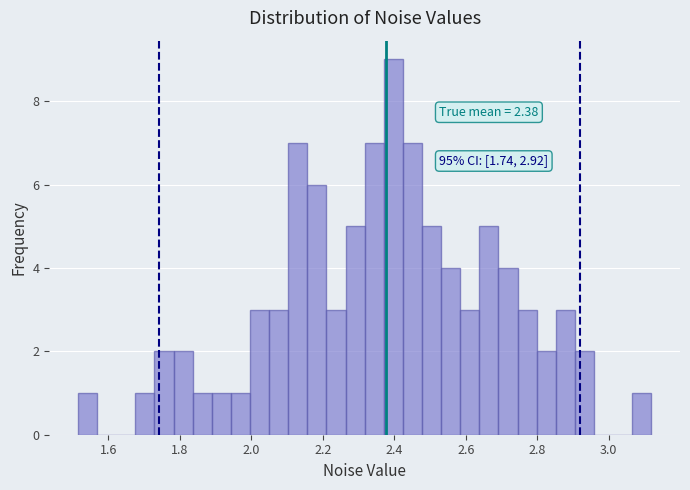

Read against the x-axis, roughly where is the centre of the tallest bar?

2.40